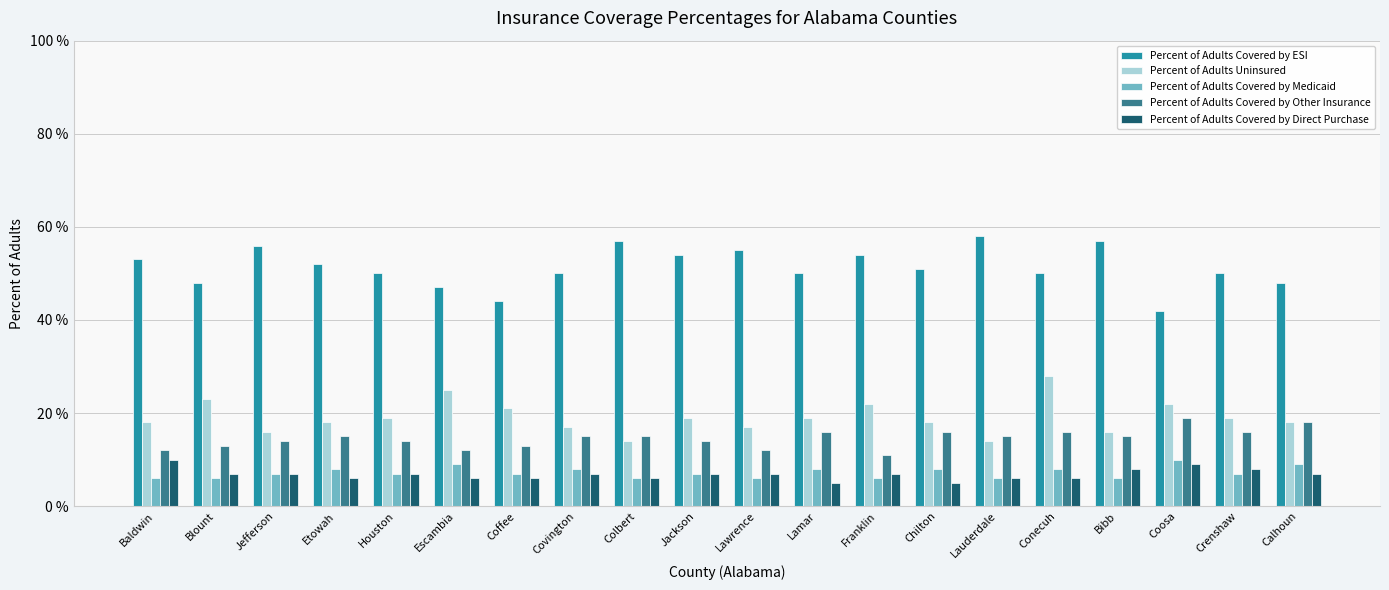

Which series changed the most between Houston and Conecuh?

Percent of Adults Uninsured